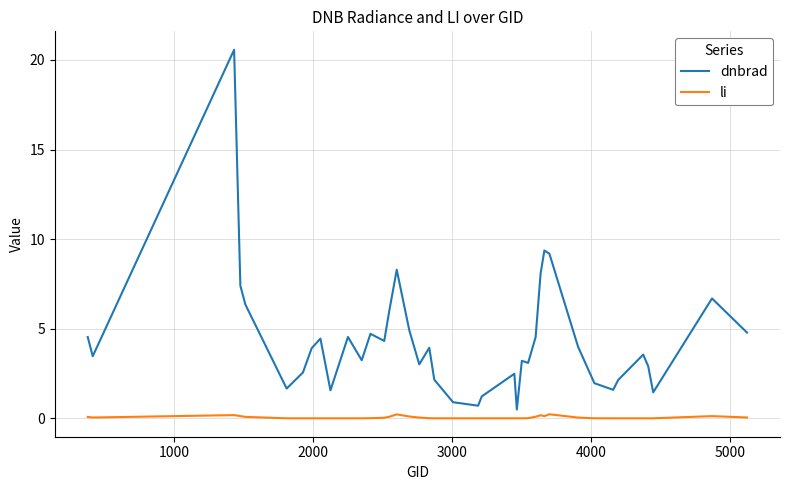

What is the lowest value of the dnbrad series?

0.5